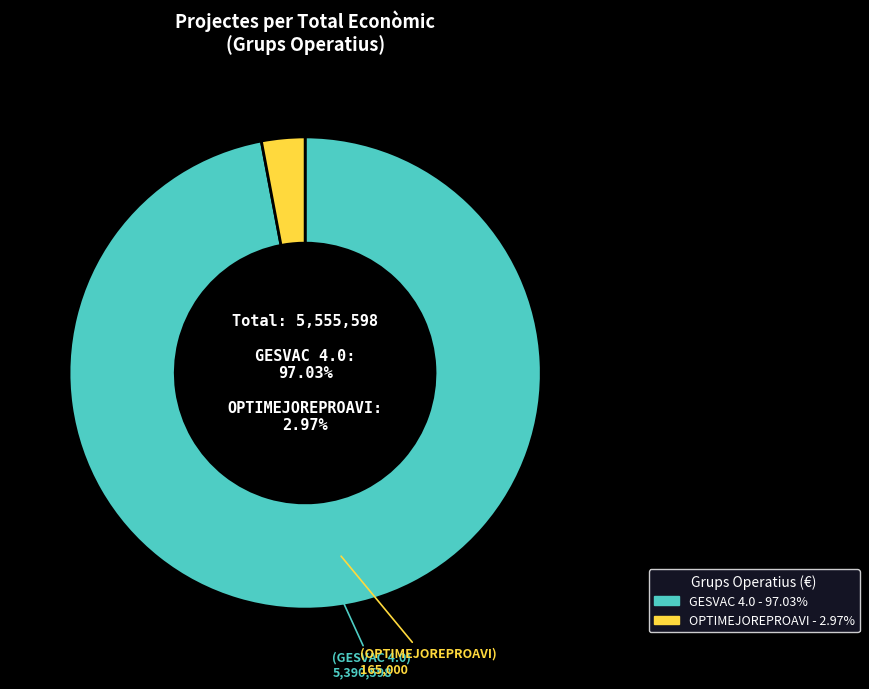

Which slice is the smallest?

OPTIMEJOREPROAVI